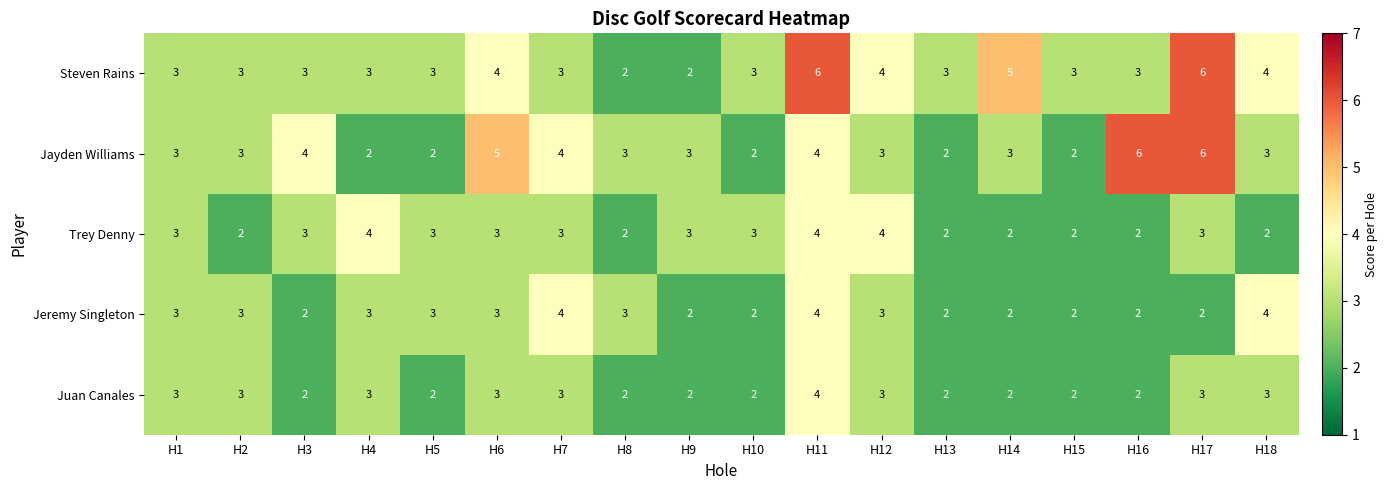

How many Jayden Williams values are between 2 and 4?

15